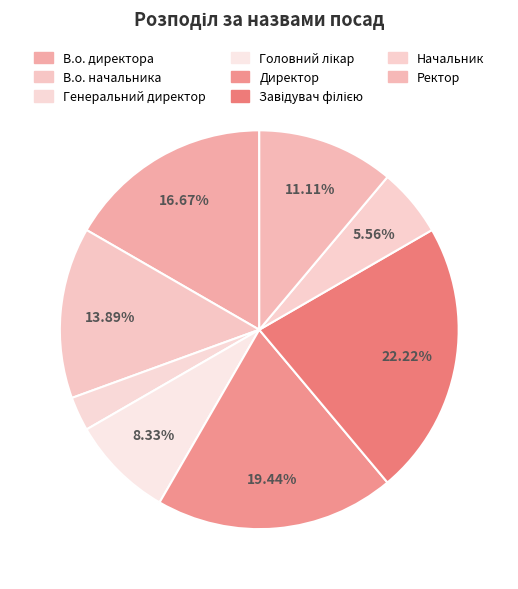

To the nearest percent, what percentage of the pie is Директор?

19%